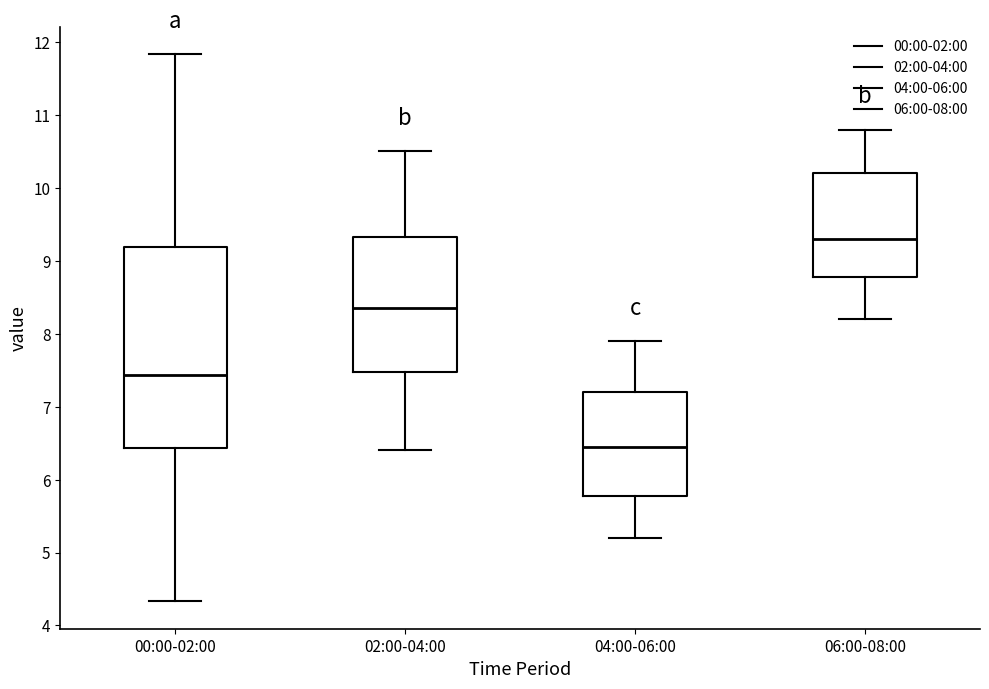

Reading left to right, read every box against the y-axis: the position of its median line, the range the box covers, and the ends of its whiskers. The values are not printed on the chart, so give them approximately, as read against the axis.

00:00-02:00: median 7.4, box 6.4 to 9.2, whiskers 4.3 to 11.8
02:00-04:00: median 8.4, box 7.5 to 9.3, whiskers 6.4 to 10.5
04:00-06:00: median 6.5, box 5.8 to 7.2, whiskers 5.2 to 7.9
06:00-08:00: median 9.3, box 8.8 to 10.2, whiskers 8.2 to 10.8